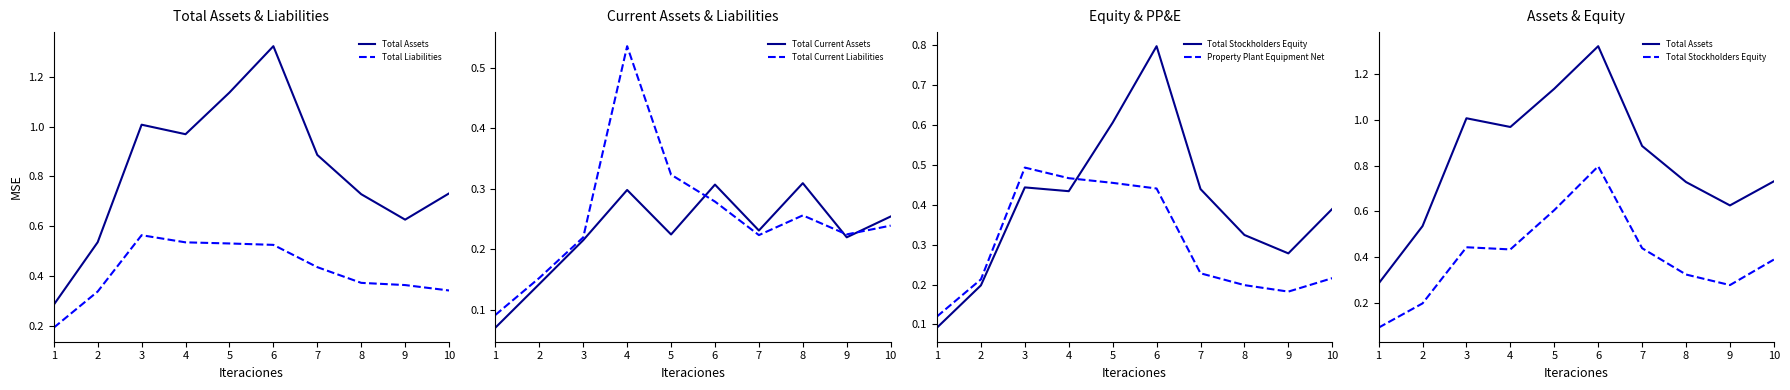

The value of Total Current Liabilities at 9 is 0.3. True or false?

False